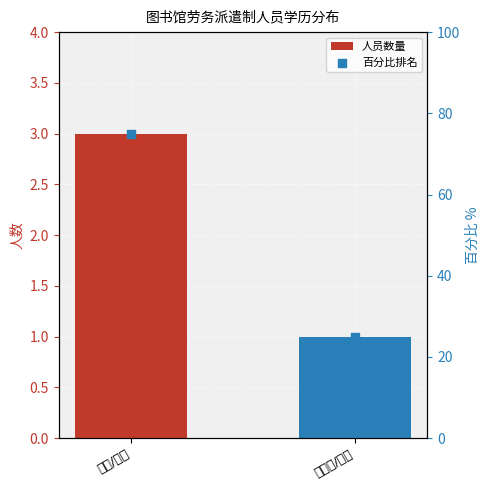

What is the total value across all series at 研究生/硕士?

26